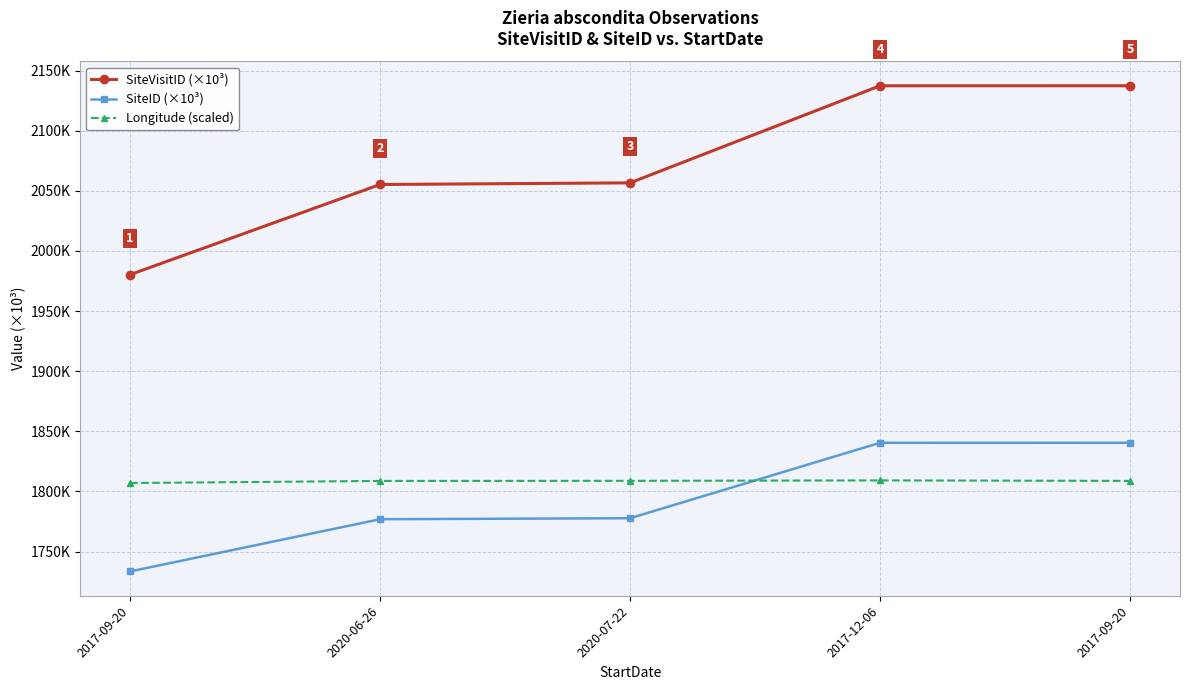

What are all the series names shown in the legend?

SiteVisitID (×10³), SiteID (×10³), Longitude (scaled)